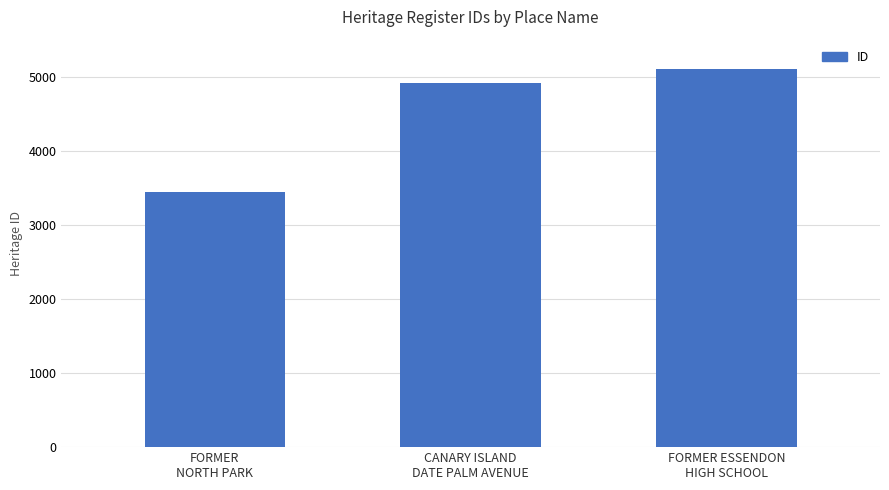

What is the difference between the values at FORMER ESSENDON
HIGH SCHOOL and CANARY ISLAND
DATE PALM AVENUE?

185